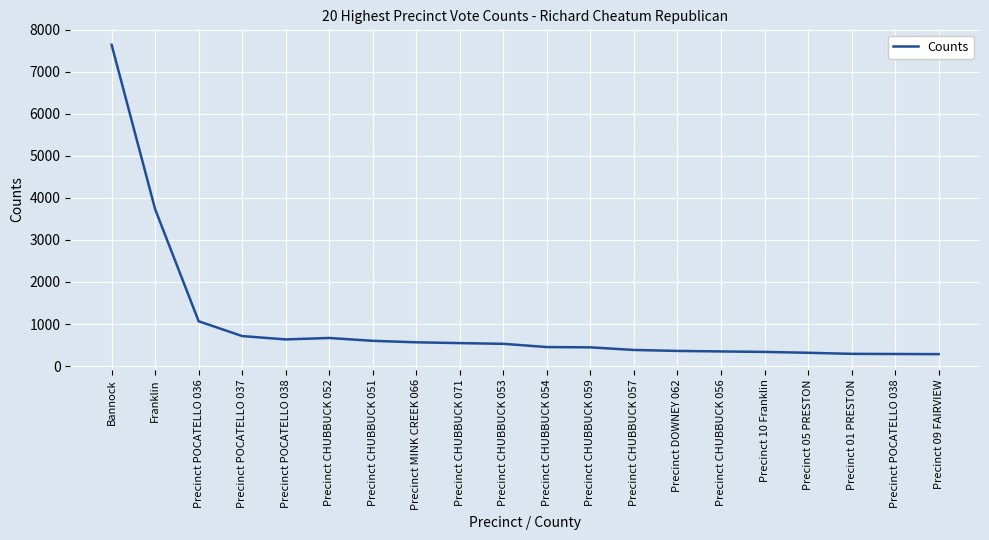

Which label corresponds to the largest value in the chart?

Bannock